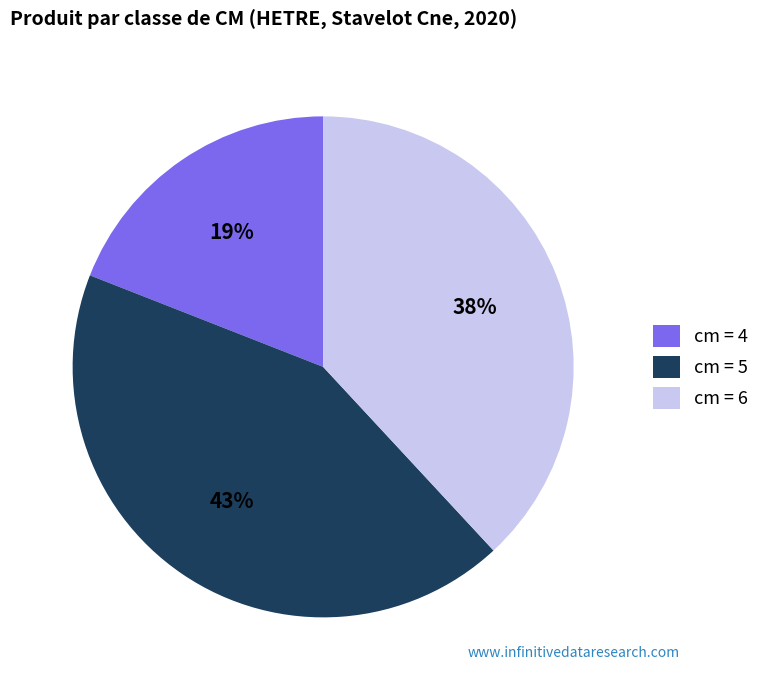

Between cm = 5 and cm = 6, which is larger?

cm = 5